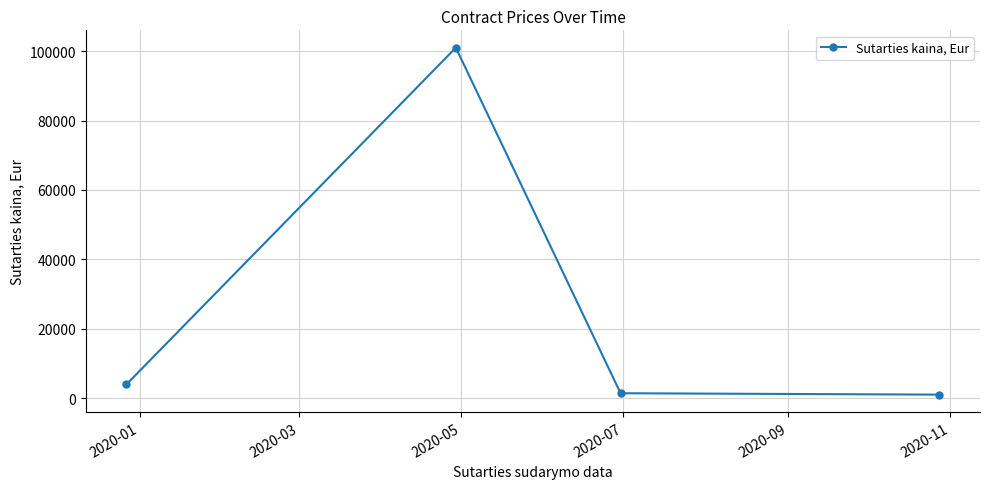

How many interior local peaks (higher than both neighbors) does the data have?

1